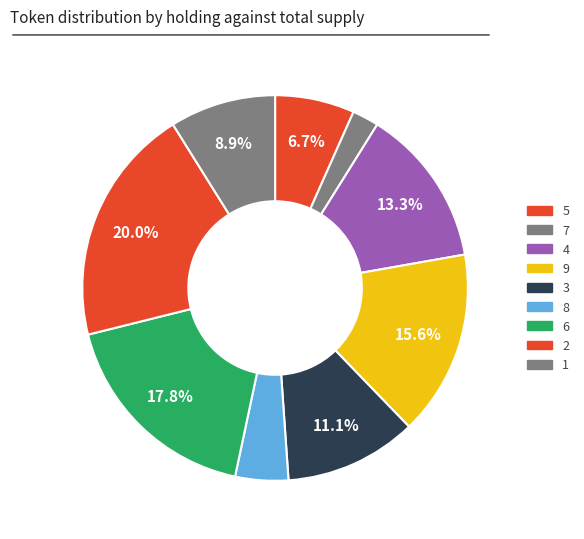

Is there any slice that represents more than half of the pie?

No